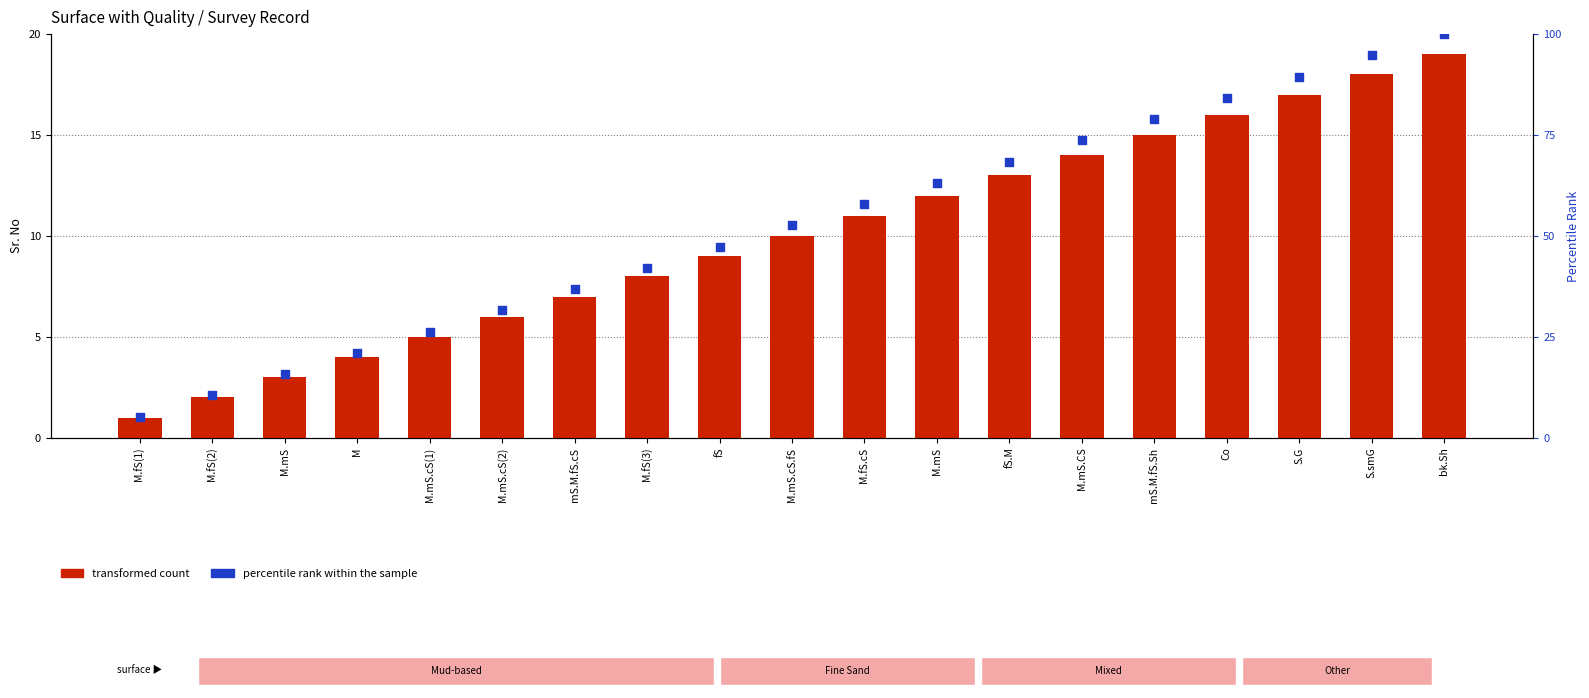

At which category is the sum across all series the highest?

bk.Sh